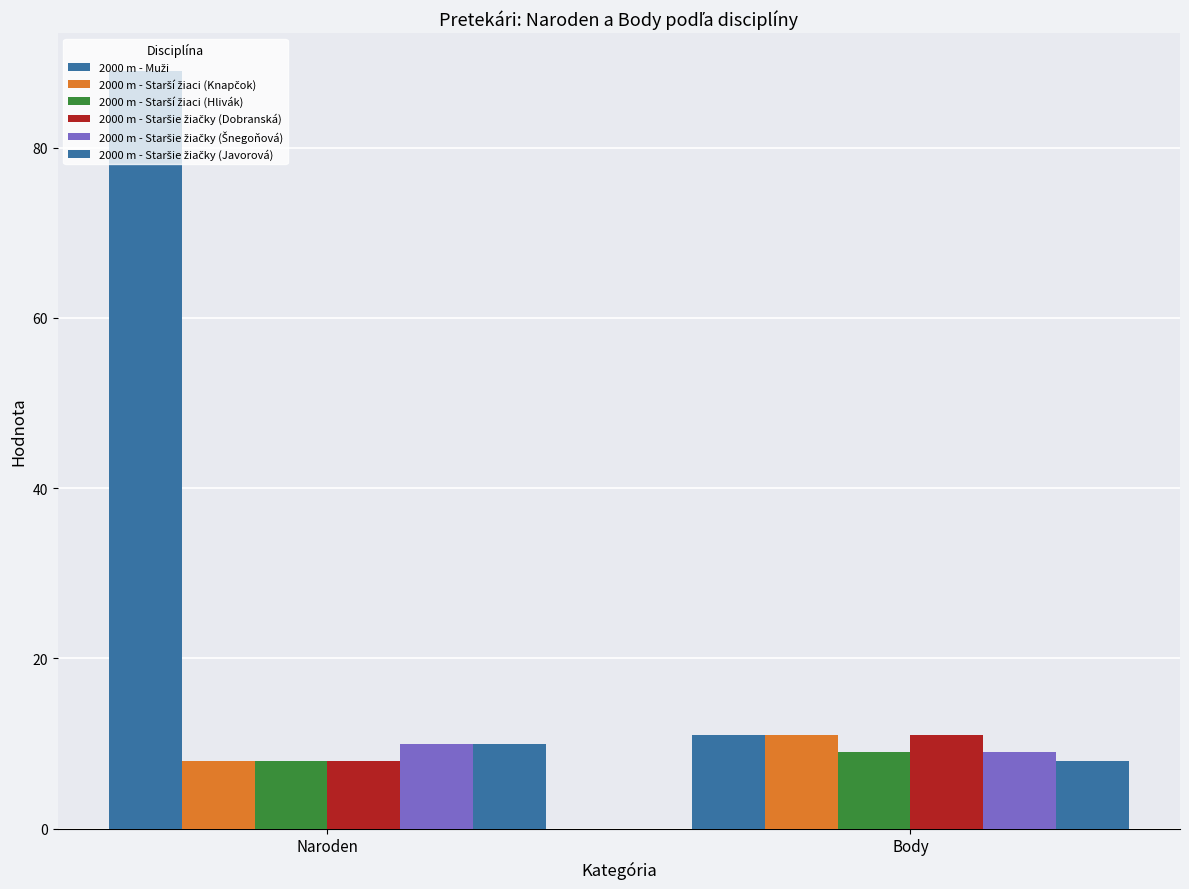

What is the sum of the 2000 m - Staršie žiačky (Šnegoňová) values at Naroden and Body?

19